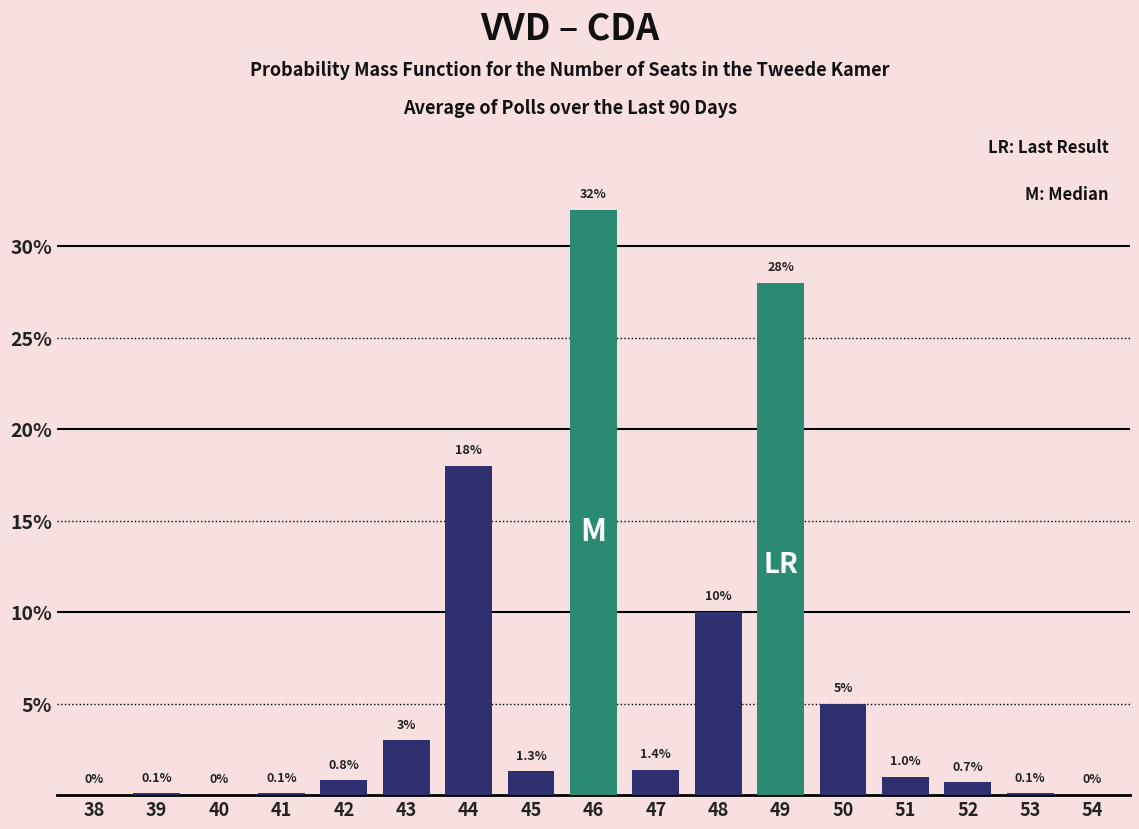

Reading left to right, list all the values displayed in this chart.

38=0.0	39=0.1	40=0.0	41=0.1	42=0.8	43=3.0	44=18.0	45=1.3	46=32.0	47=1.4	48=10.0	49=28.0	50=5.0	51=1.0	52=0.7	53=0.1	54=0.0